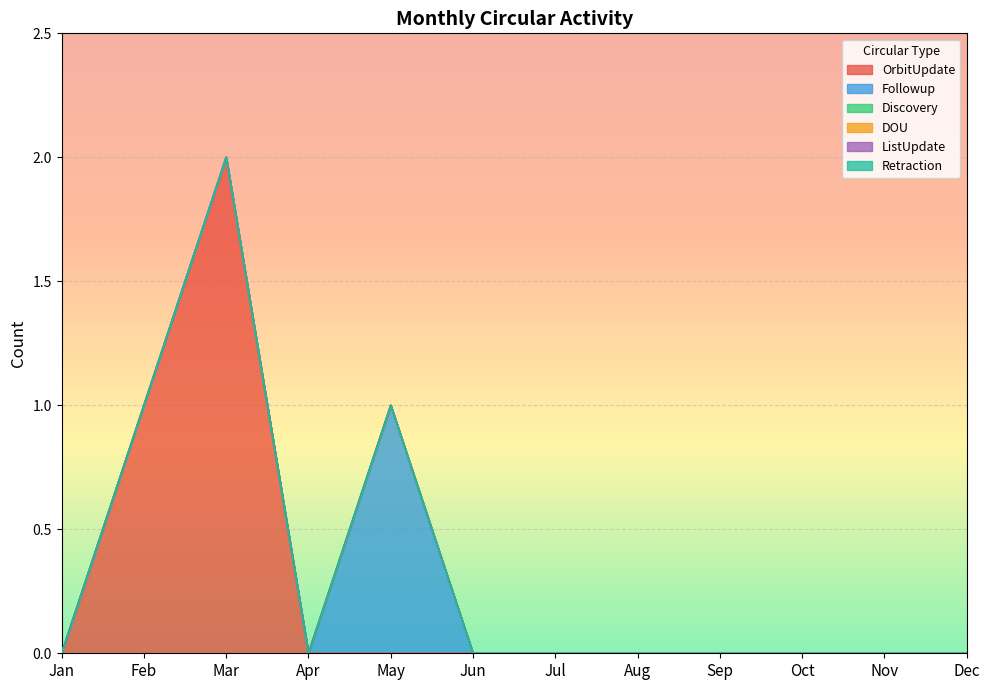

At which category is the sum across all series the highest?

Mar